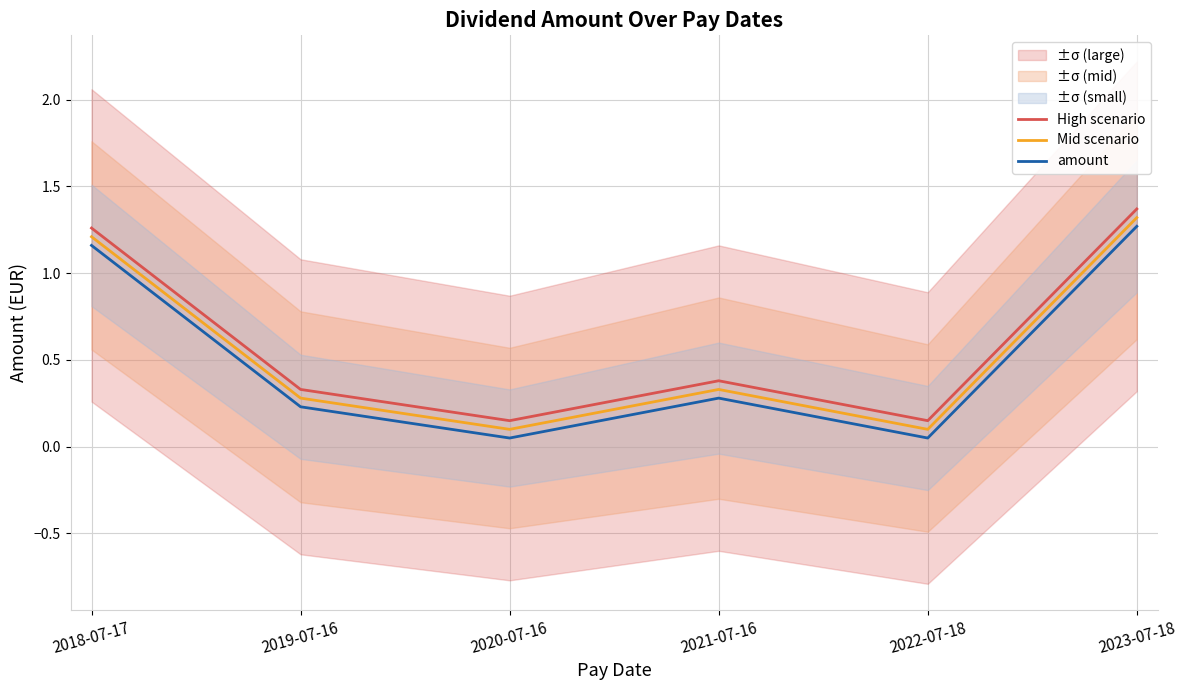

True or false: High scenario has more than 1 points higher than both neighbors.

False